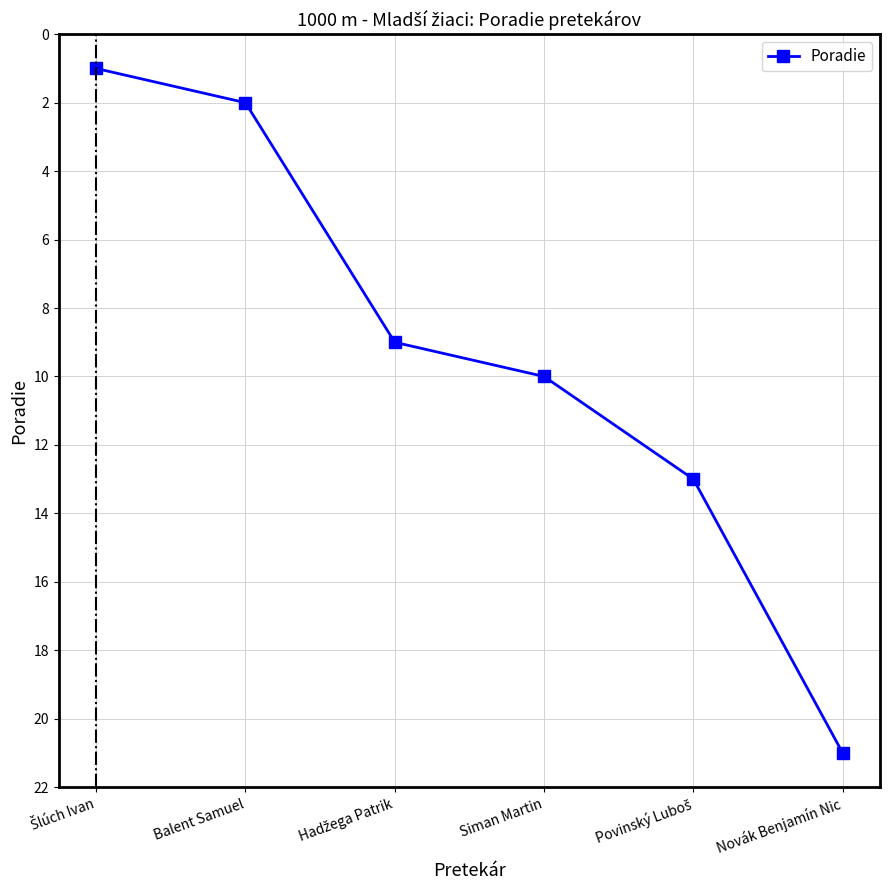

What is the smallest value displayed?

1